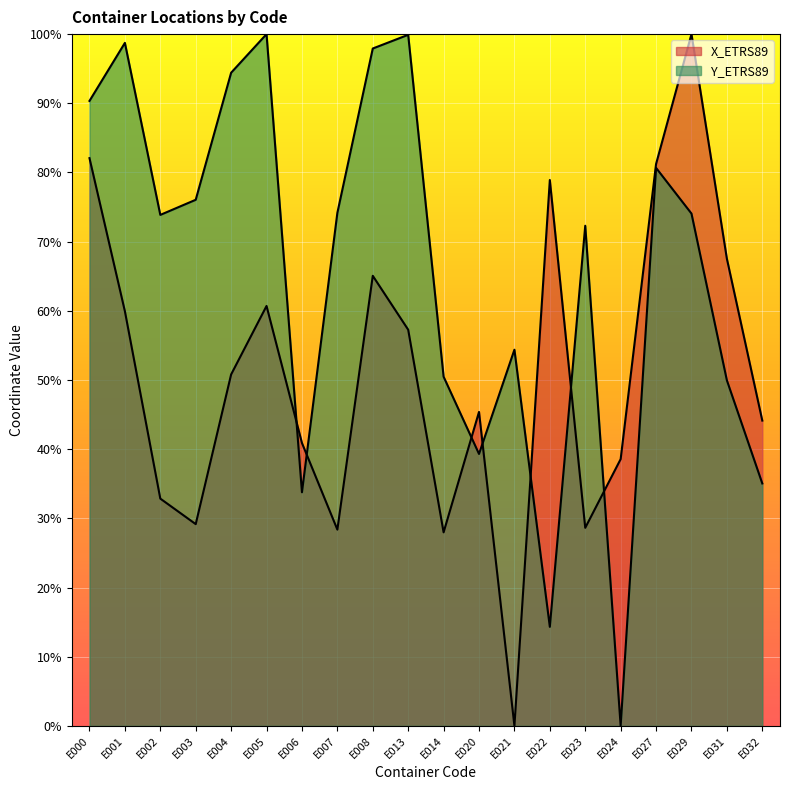

How many values in the X_ETRS89 series are below 50?

10